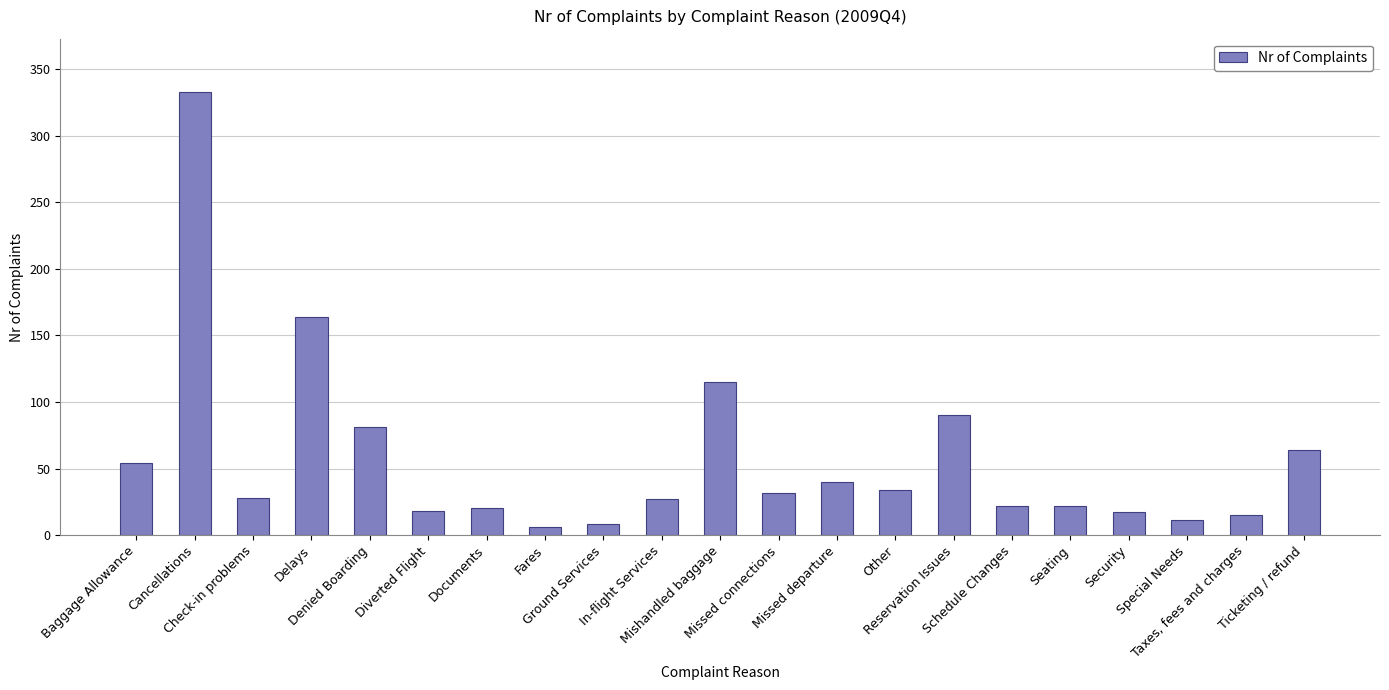

The value at Other is 11. True or false?

False